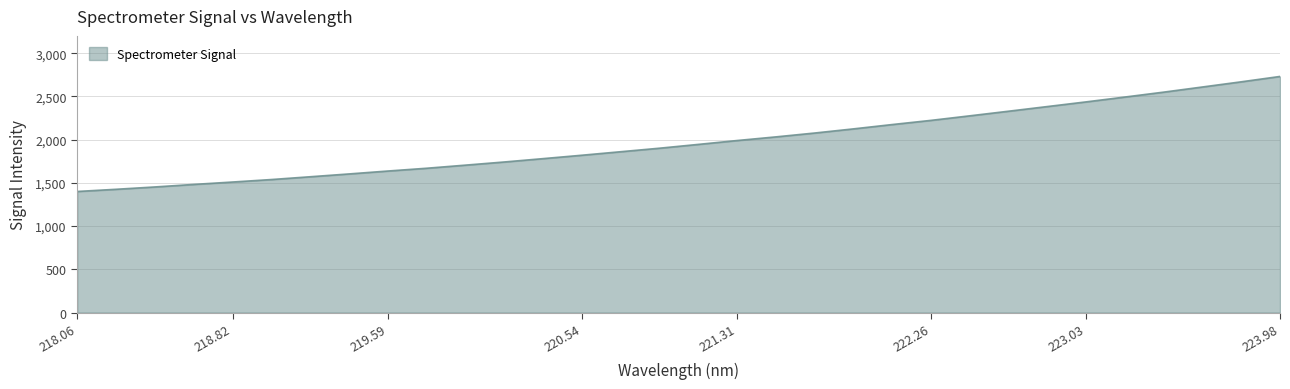

What is the difference between the maximum and minimum values?

1330.3